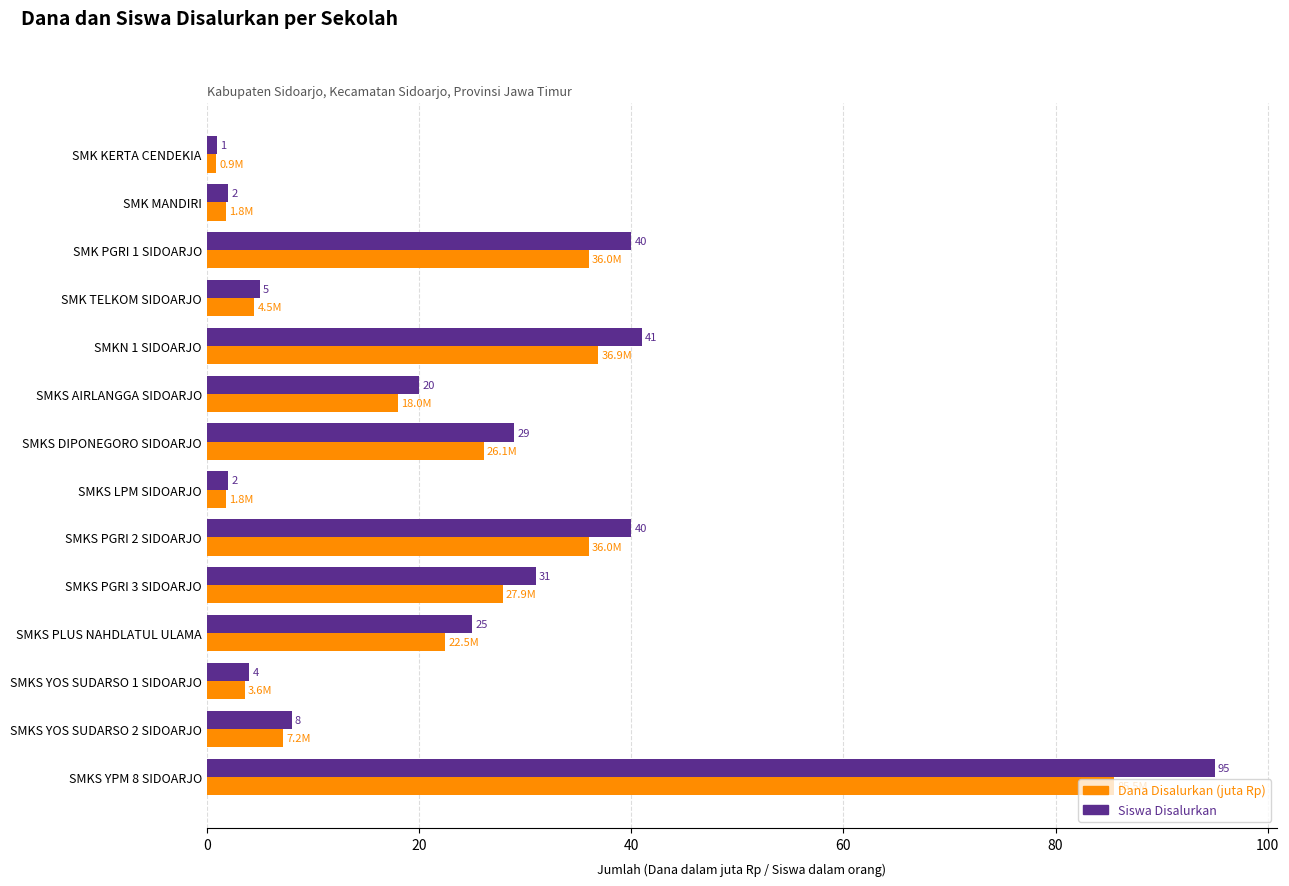

Where is Dana Disalurkan (juta Rp) nearest to the value 43?

SMKN 1 SIDOARJO